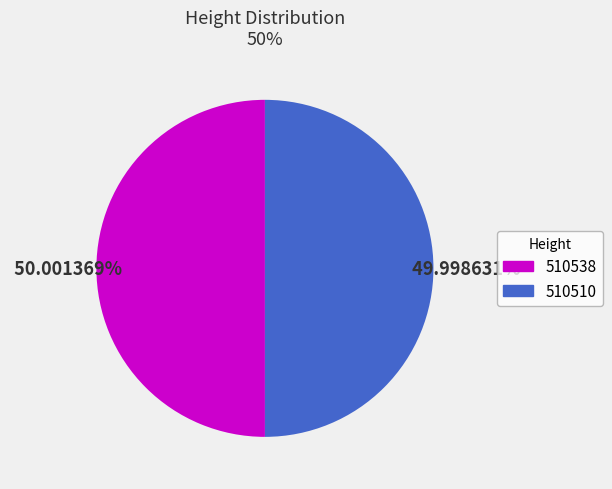

Approximately how many times larger is the value at 510538 compared to 510510?

1.0